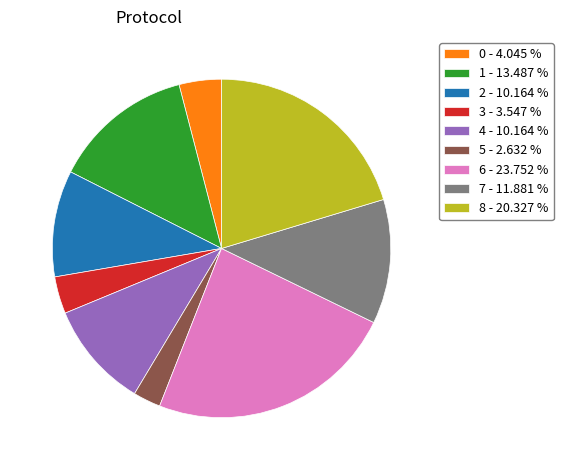

Between 6 - 23.752 % and 1 - 13.487 %, which is larger?

6 - 23.752 %